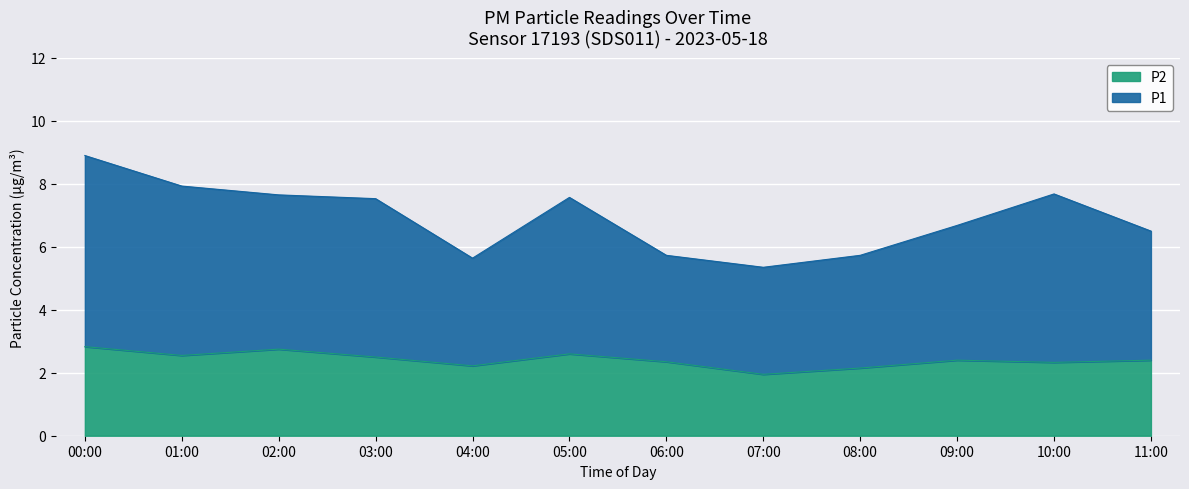

The P2 series shows 4.7 at 02:00. True or false?

False